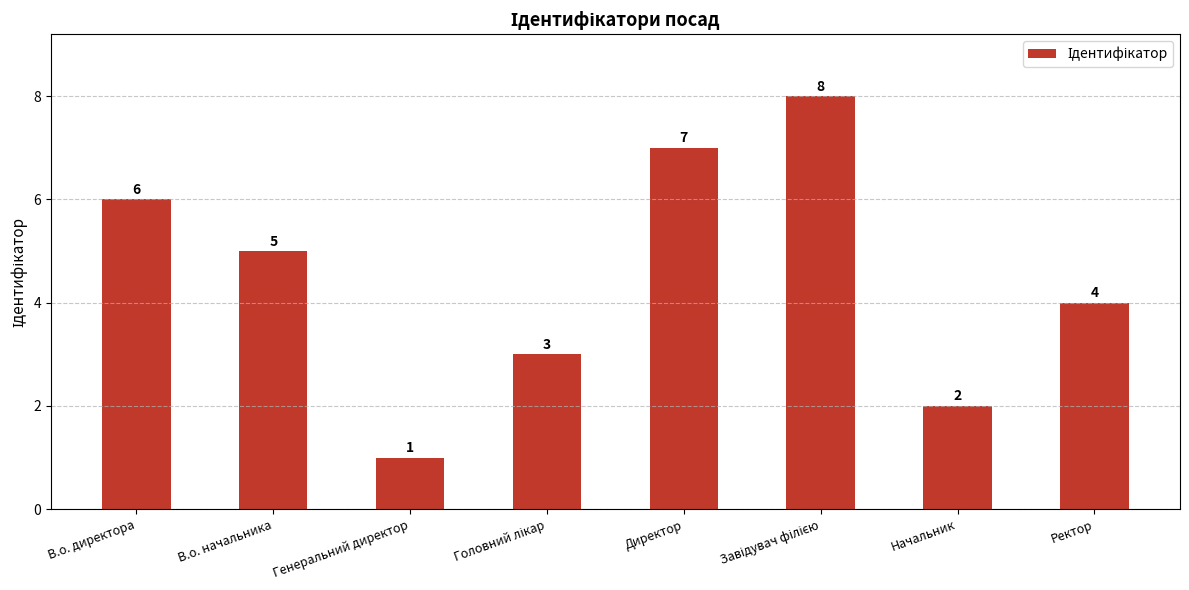

How many categories are shown in the chart?

8